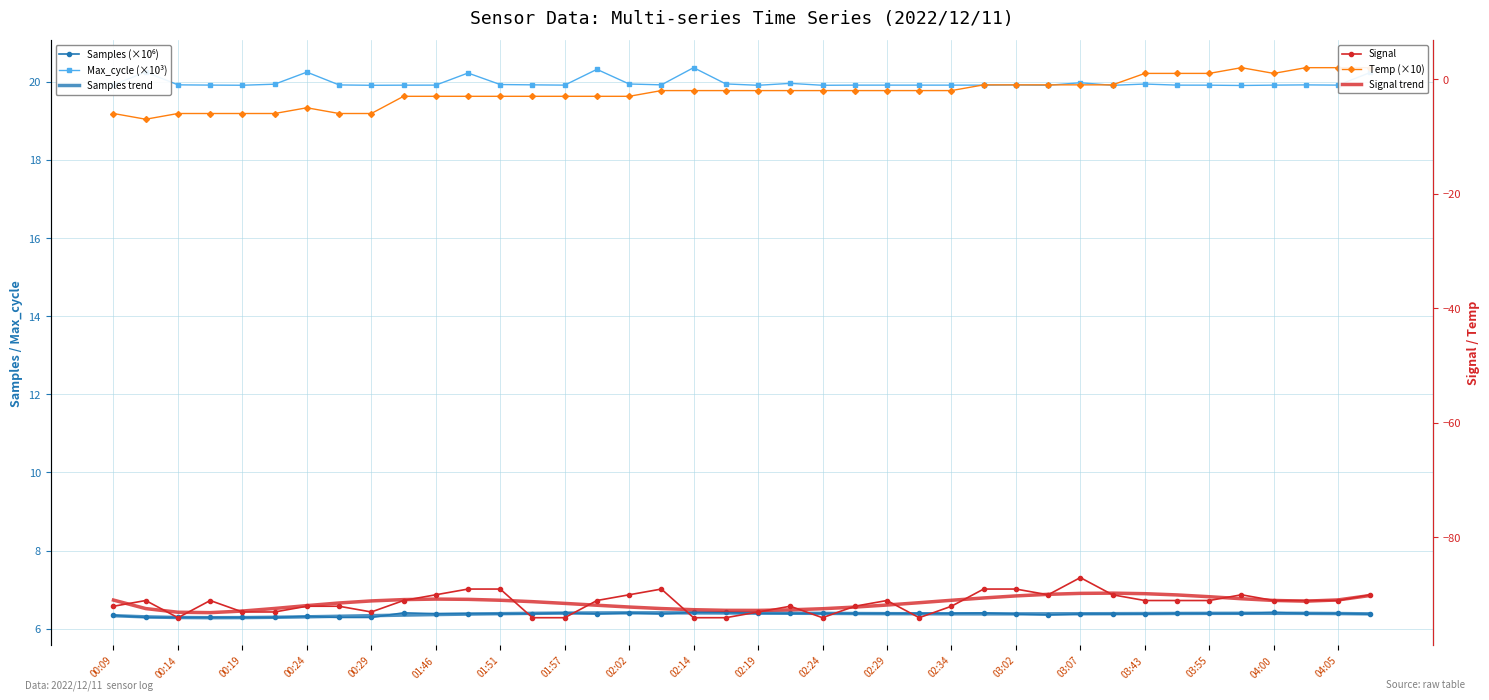

Which series changed the most between 25 and 31?

Signal